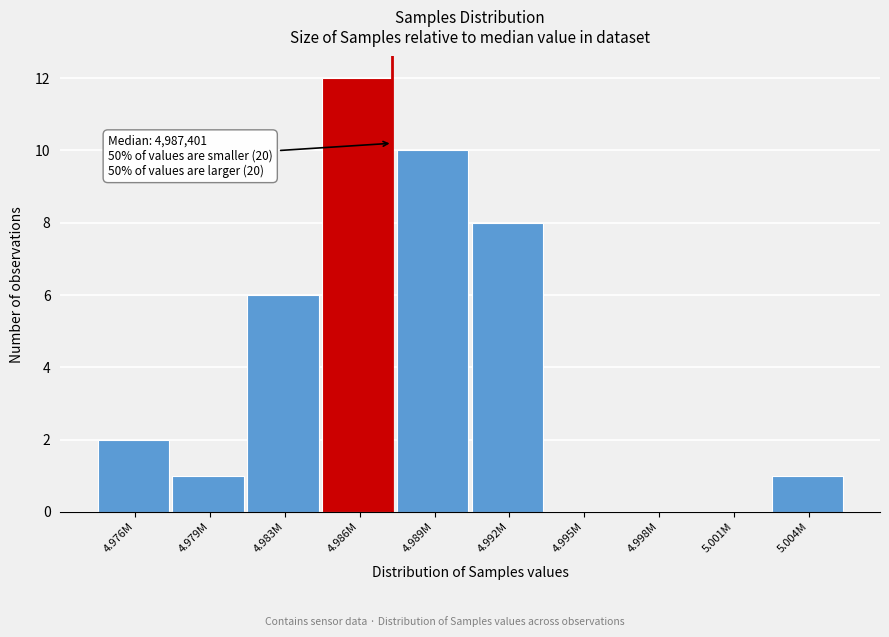

Reading left to right, transcribe all the data shown in this chart.

4.976M=2	4.979M=1	4.983M=6	4.986M=12	4.989M=10	4.992M=8	4.995M=0	4.998M=0	5.001M=0	5.004M=1